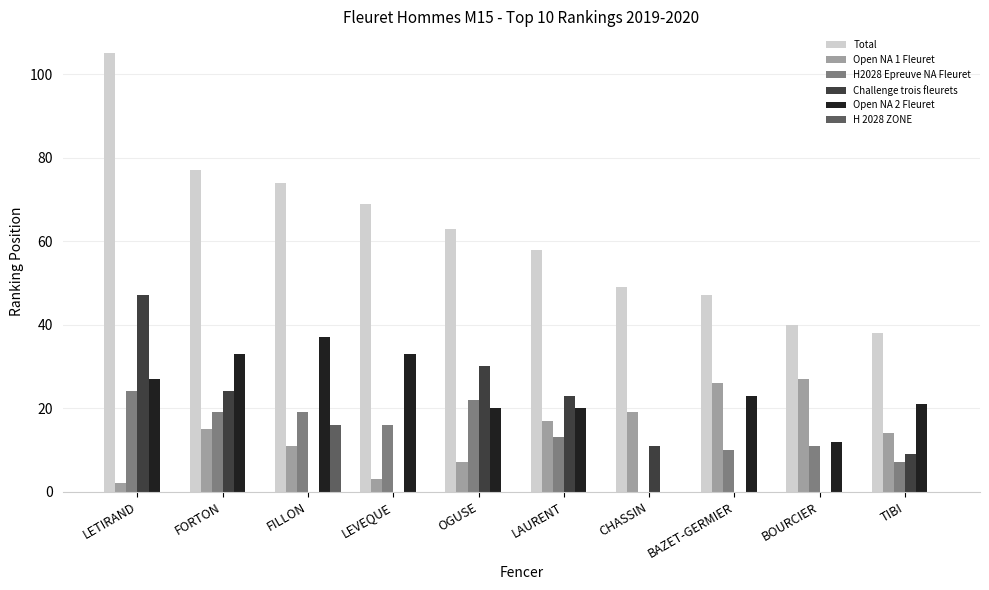

At which category is the sum across all series the highest?

LETIRAND